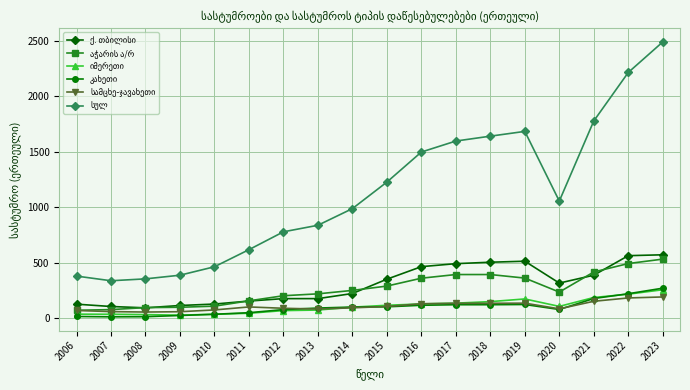

At which category is the sum across all series the highest?

2023